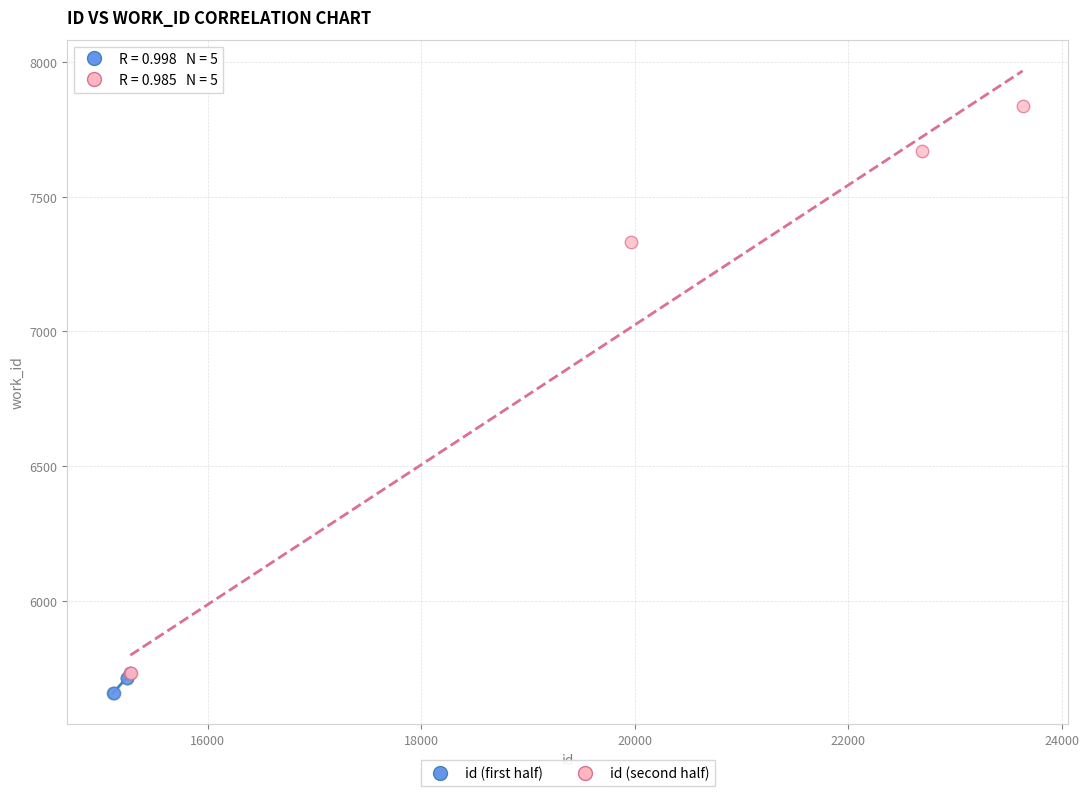

Which series reaches the maximum Y coordinate?

id (second half)